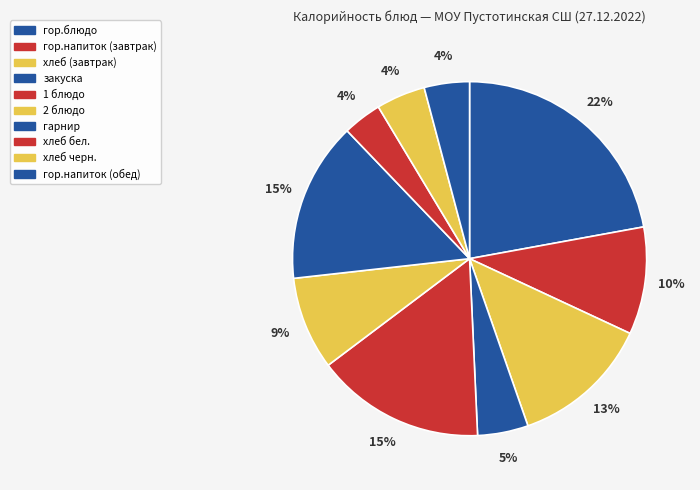

How many slices are in this pie chart?

10